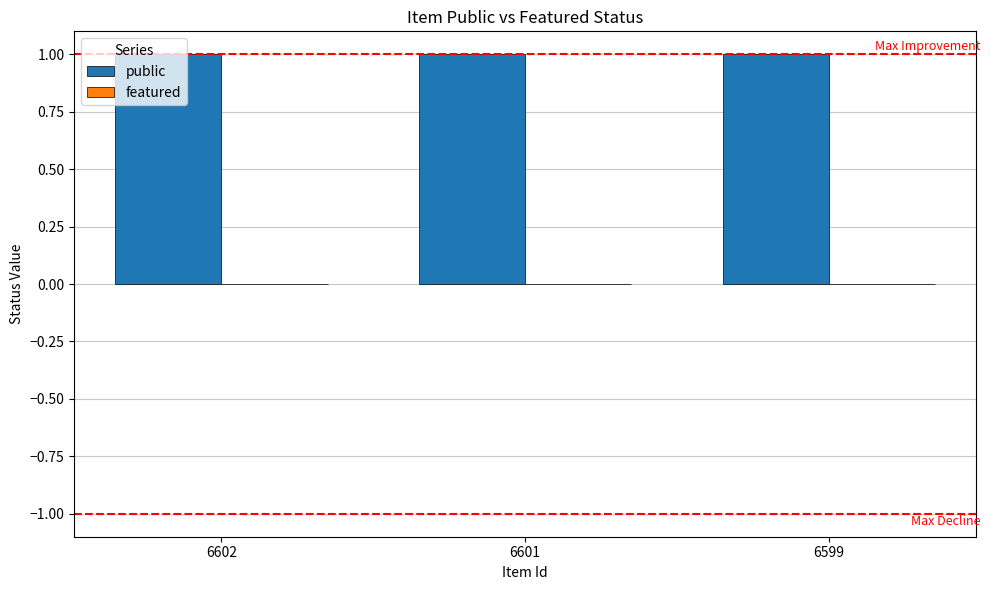

Where is featured nearest to the value 0?

6602